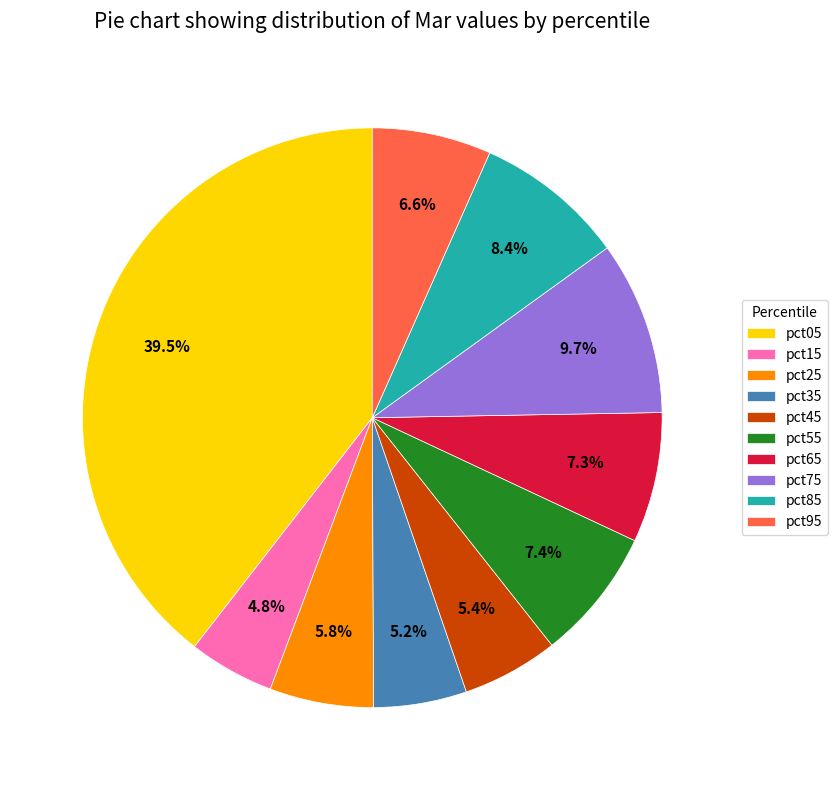

To the nearest percent, what is the difference between the largest and smallest slice percentages?

35%